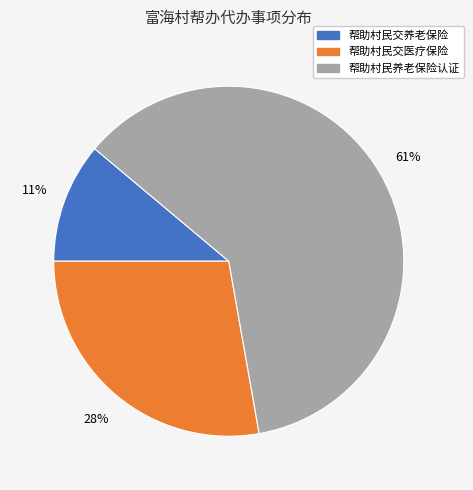

What percentage is the 帮助村民养老保险认证 slice, to the nearest percent?

61%